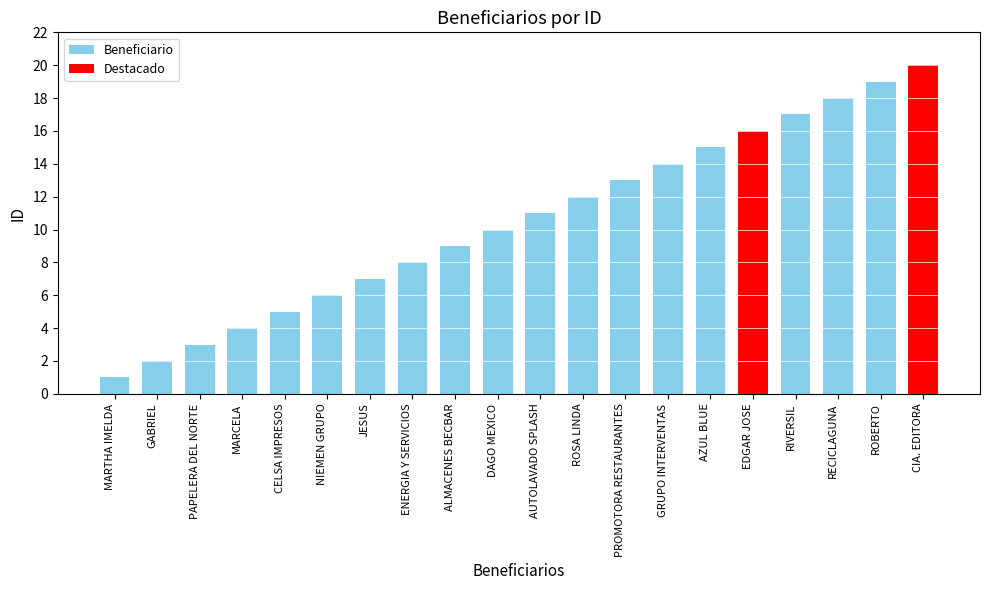

The chart shows a value of 3 at DAGO MEXICO. True or false?

False